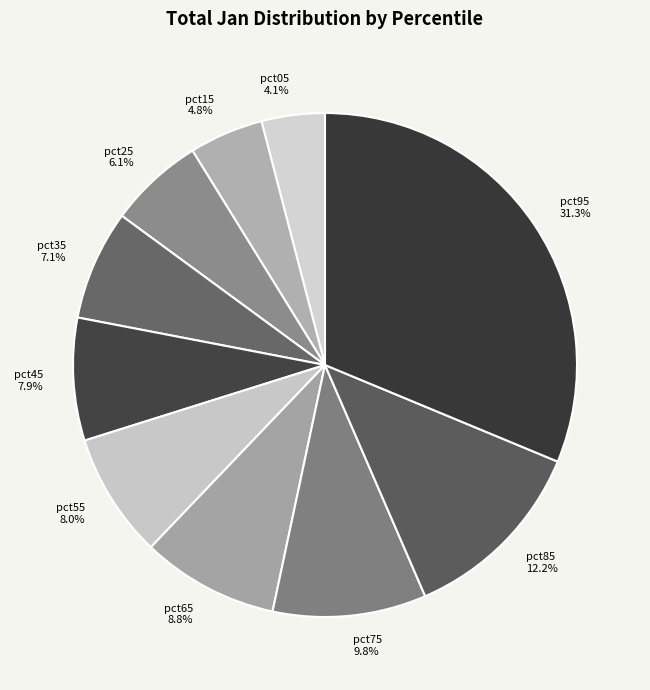

How many segments does this pie chart have?

10